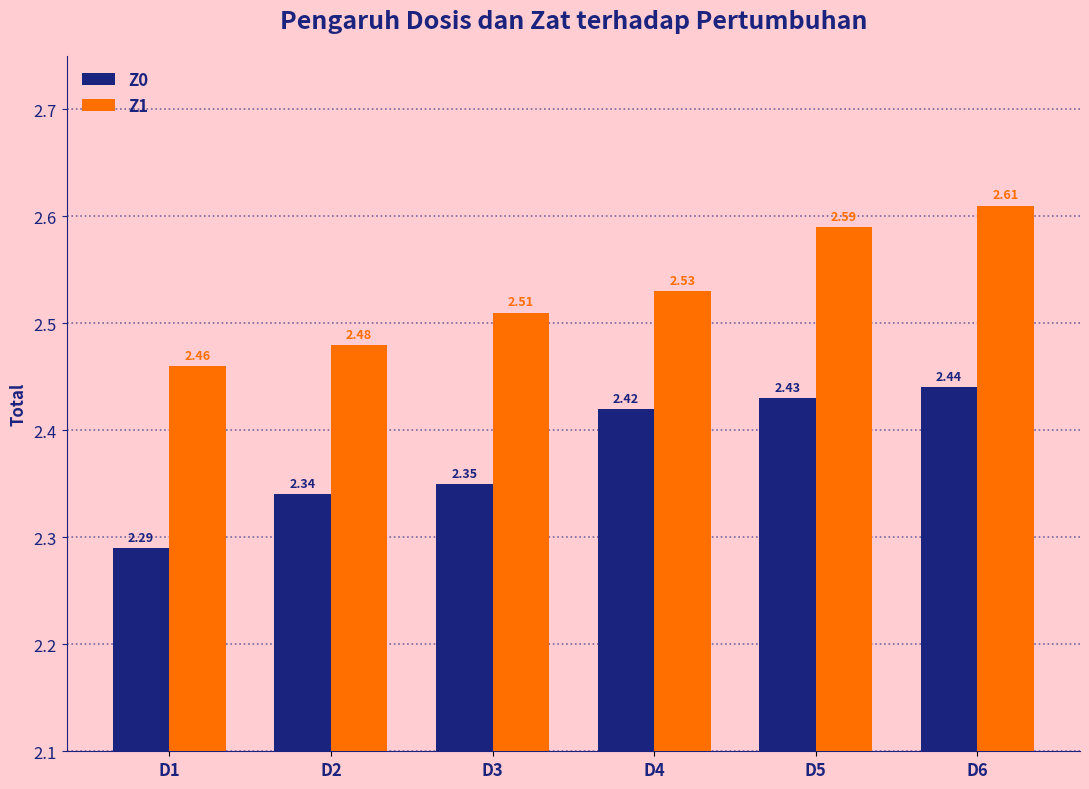

At which category does the chart reach its minimum across all series?

D1